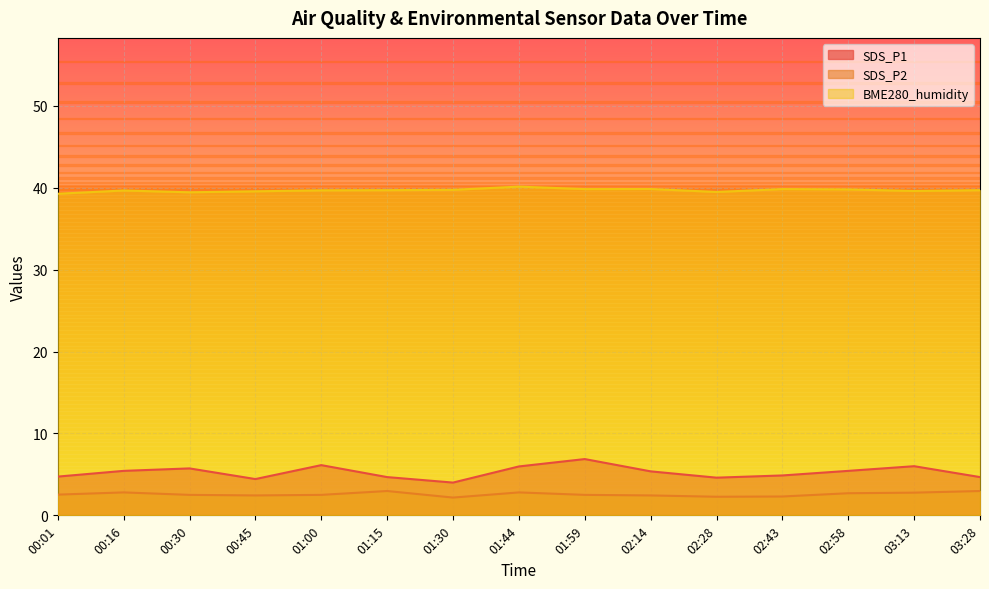

True or false: BME280_humidity and SDS_P2 intersect in this chart.

False